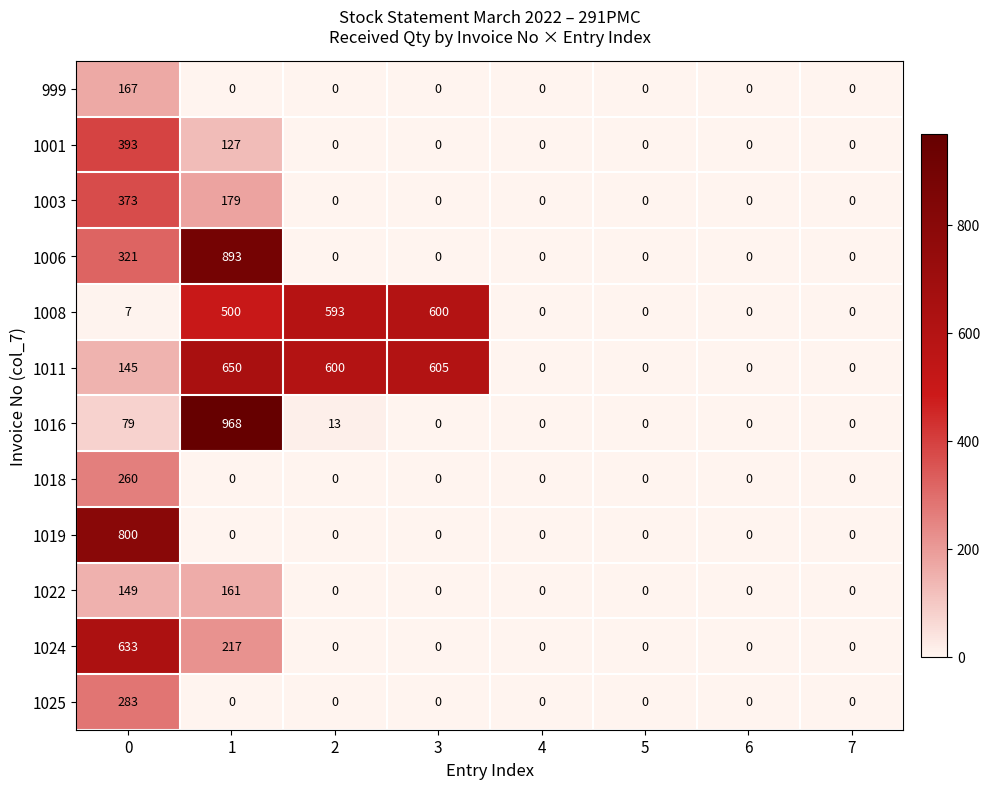

List the series in order of their peak value, lowest first.

1022, 999, 1018, 1025, 1003, 1001, 1008, 1024, 1011, 1019, 1006, 1016